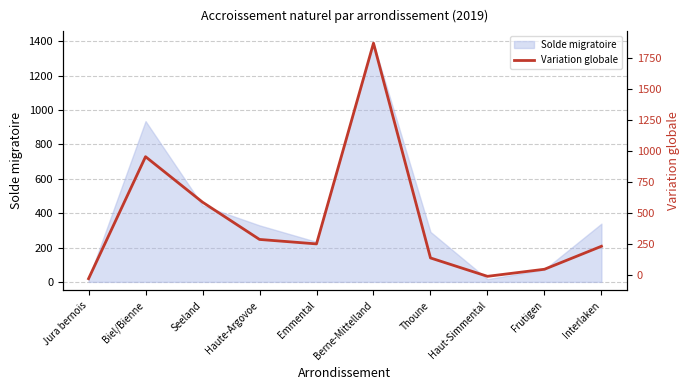

What is the sum of all values?

4333